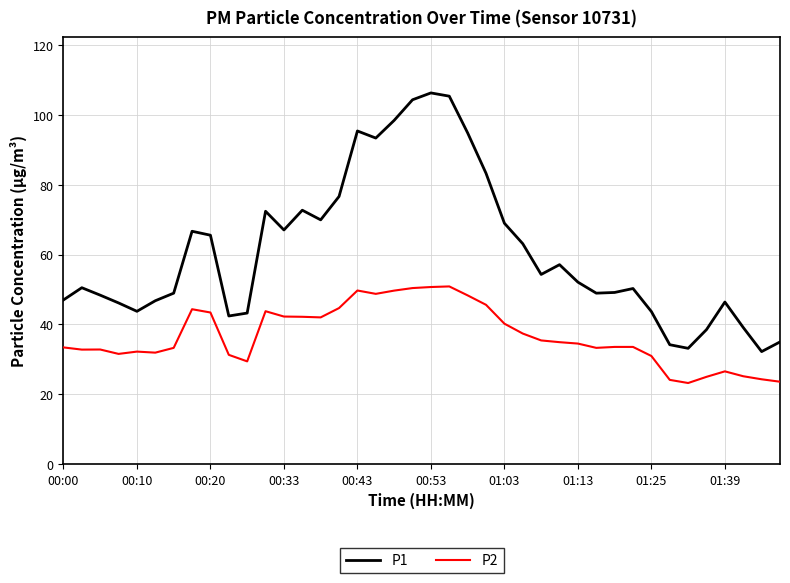

Which series has the largest range (max minus min)?

P1